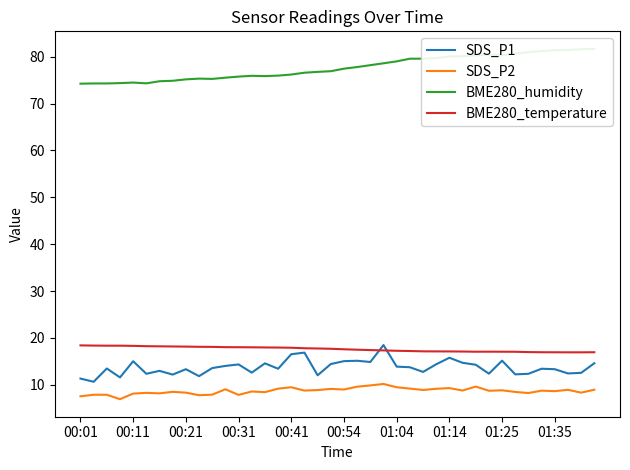

Which series ends up on top after the final intersection of BME280_temperature and SDS_P1?

BME280_temperature